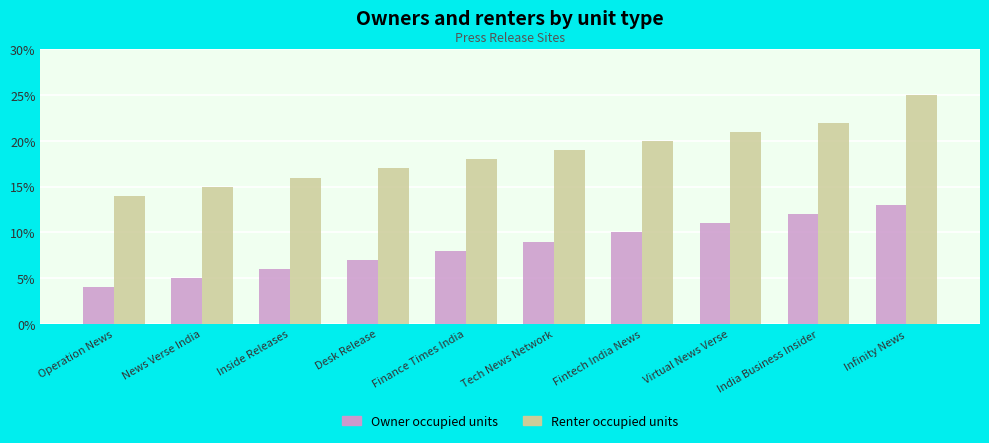

What is the sum of the Owner occupied units values at News Verse India and Operation News?

9